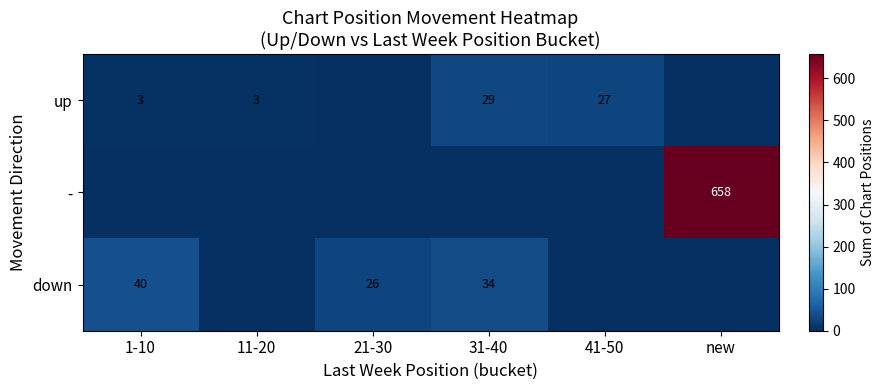

At which category does the chart reach its minimum across all series?

21-30